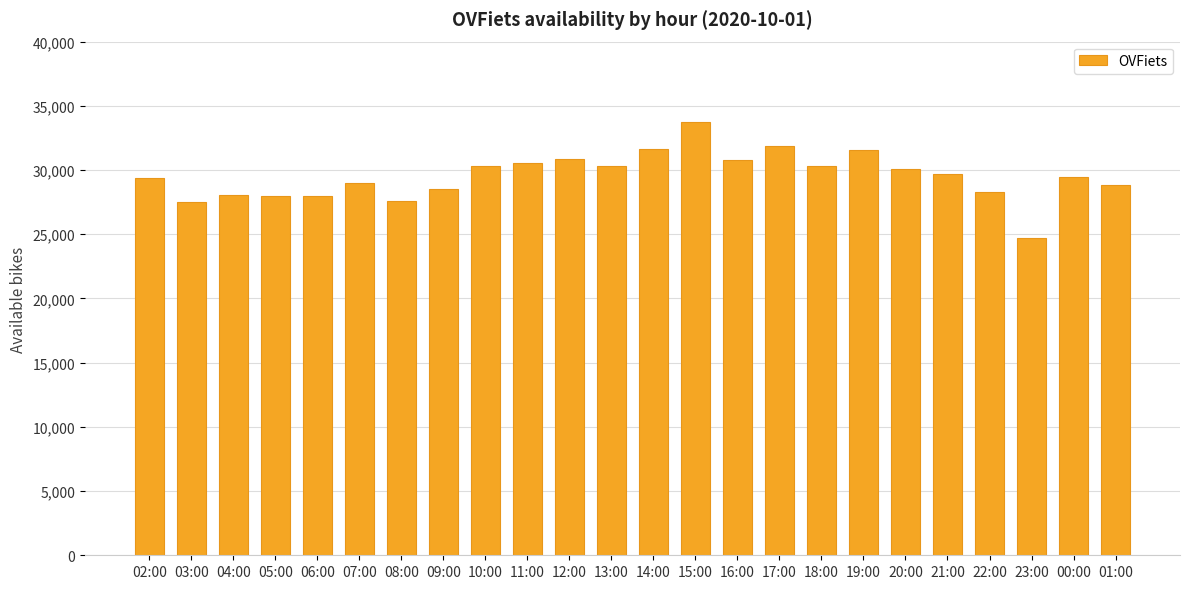

Which label corresponds to the smallest value in the chart?

23:00